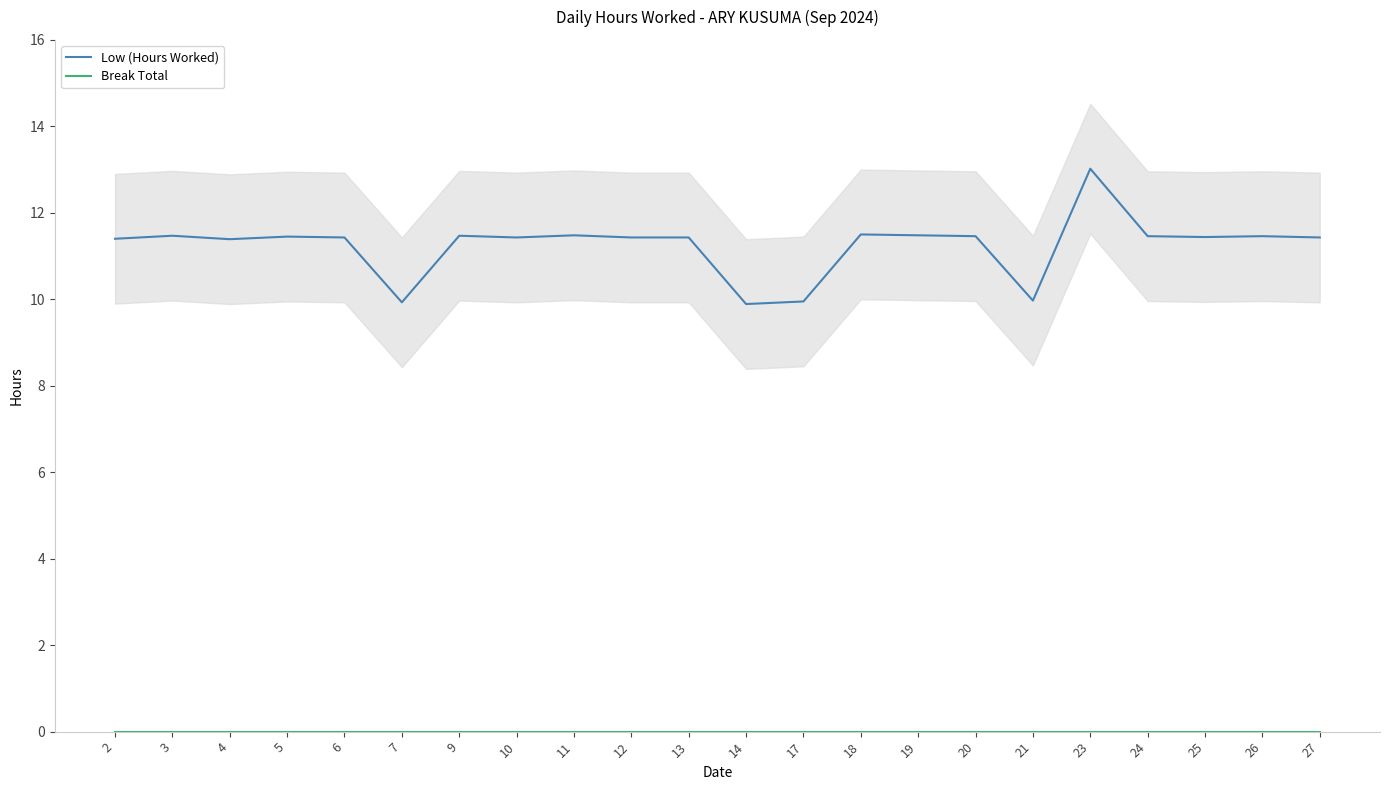

What is the value of the Low (Hours Worked) point at the 13th from the left?

9.9